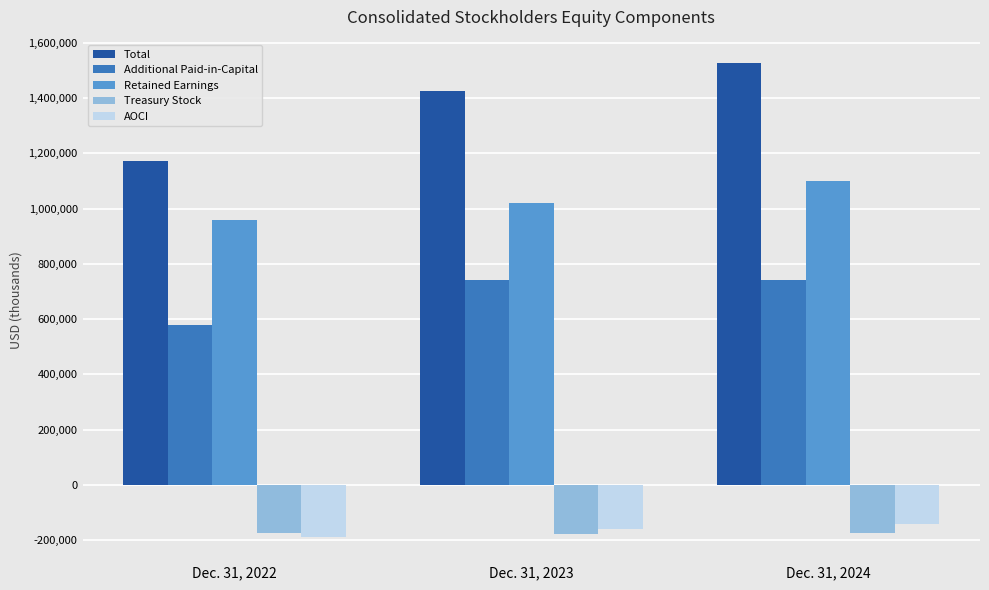

What is the difference between the highest and lowest values at Dec. 31, 2024?

1701461